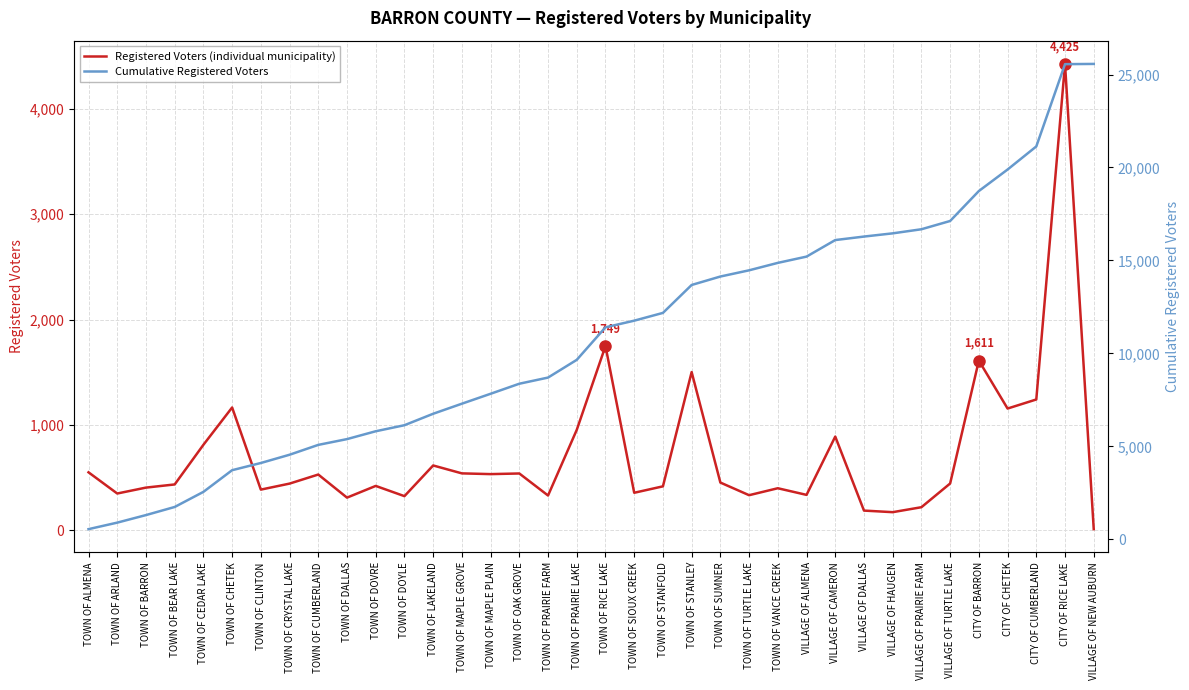

At how many categories does at least one series exceed 4087?

30